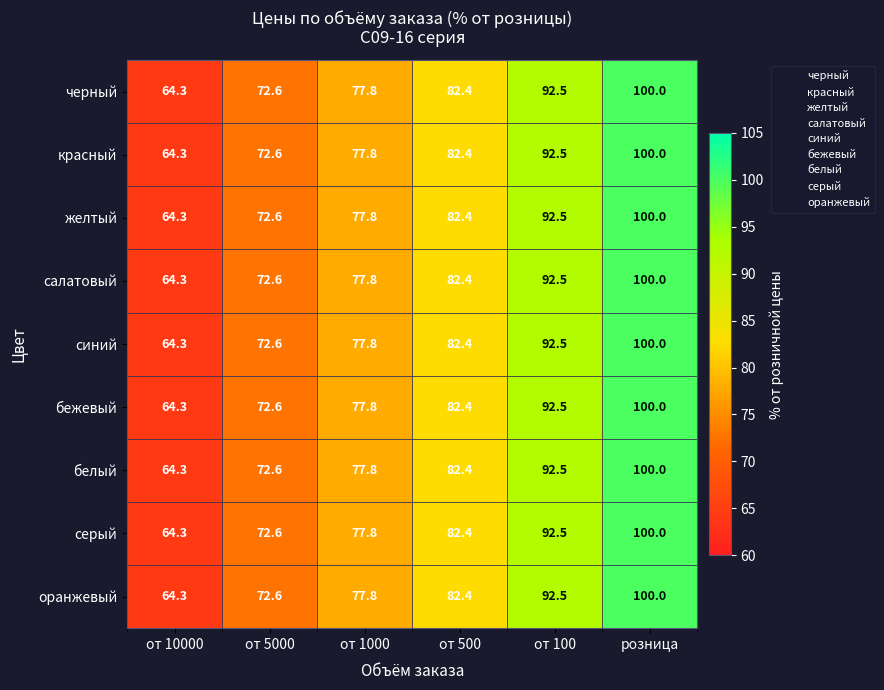

How many values in the салатовый series are below 82?

3